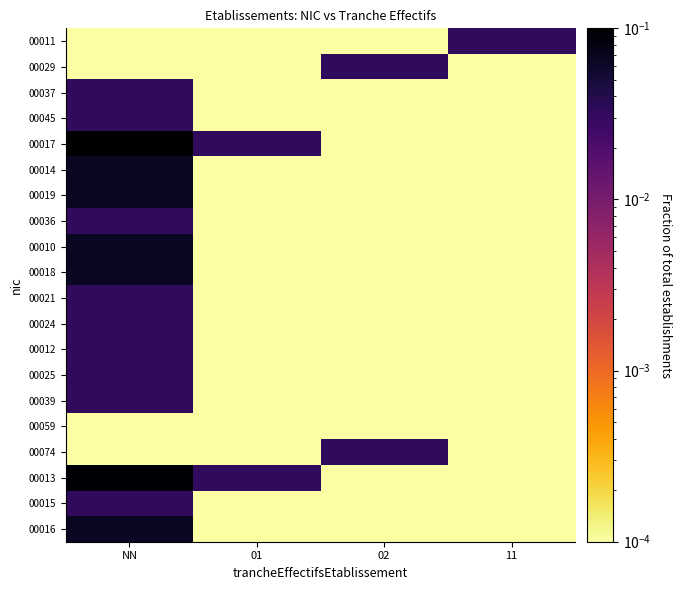

What is the maximum value shown in the chart?

0.1